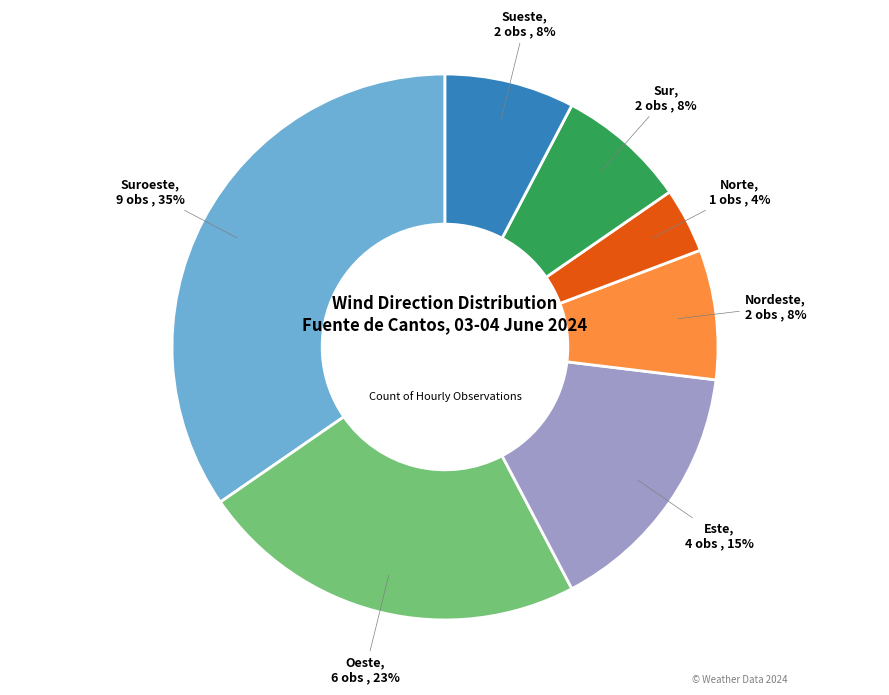

Is there a majority slice in this chart?

No